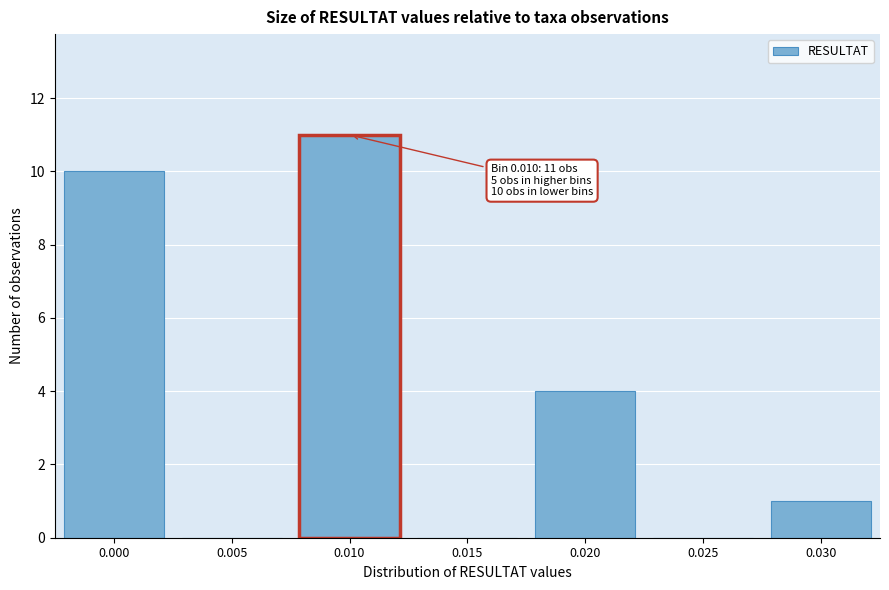

Reading left to right, transcribe all the data shown in this chart.

0.000=10	0.005=0	0.010=11	0.015=0	0.020=4	0.025=0	0.030=1